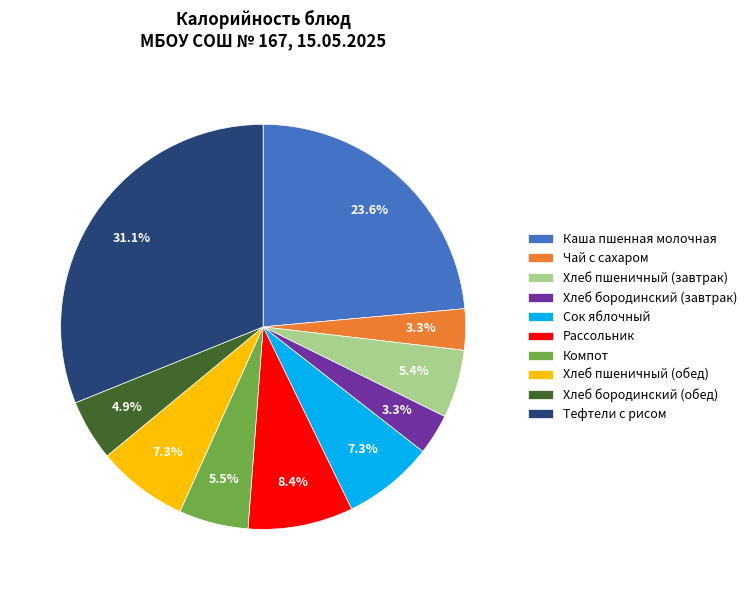

Which slice is the largest?

Тефтели с рисом